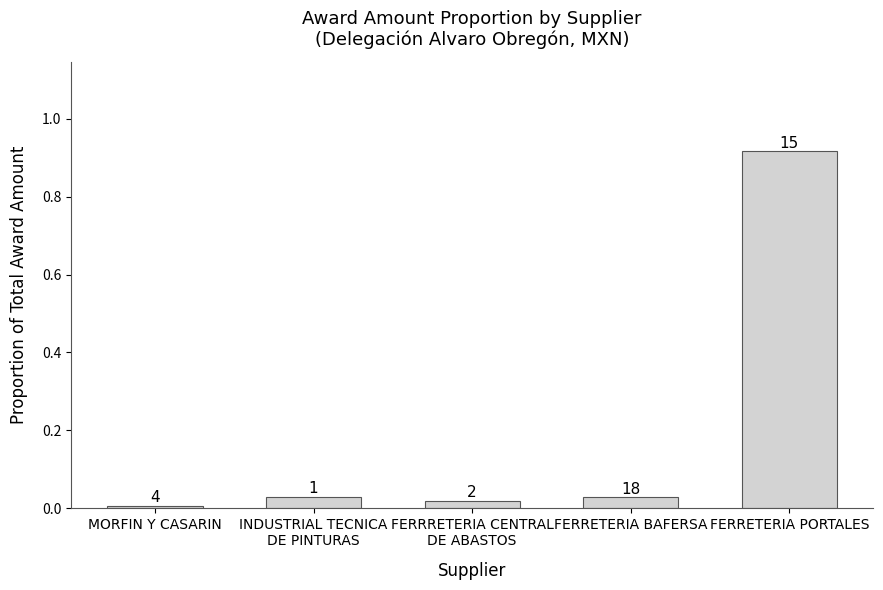

Are the bars horizontal?

No